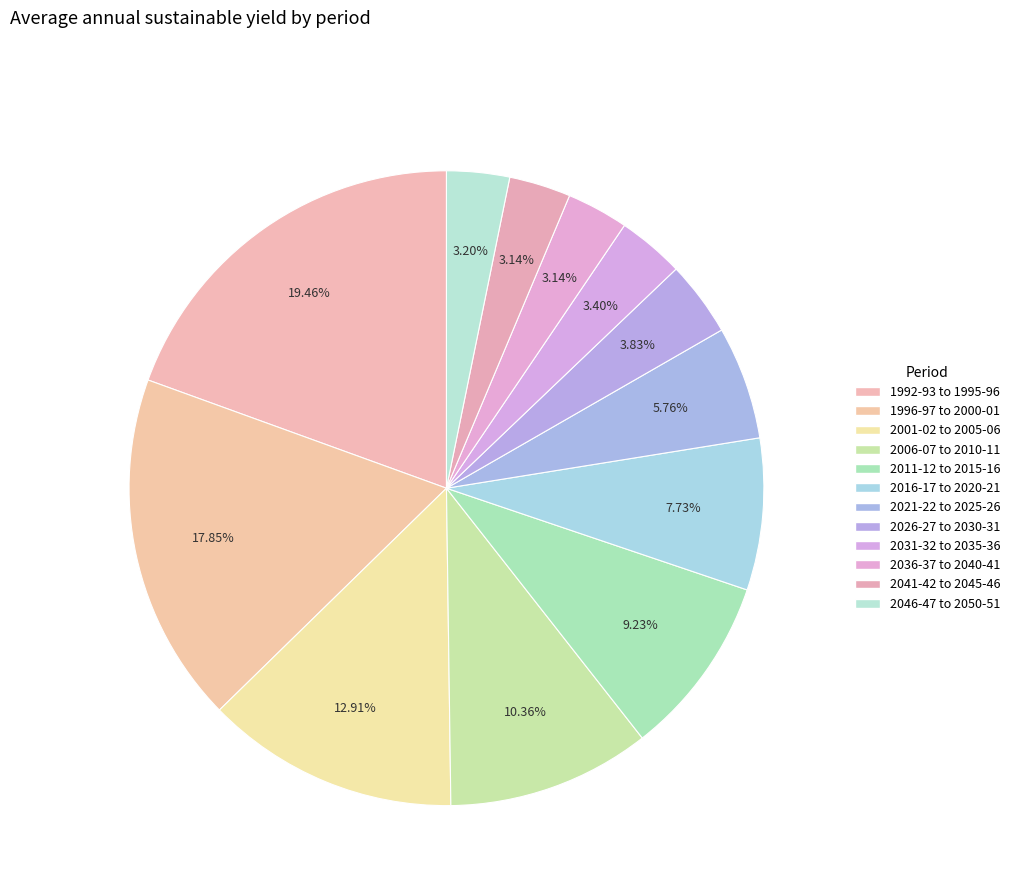

How many segments does this pie chart have?

12